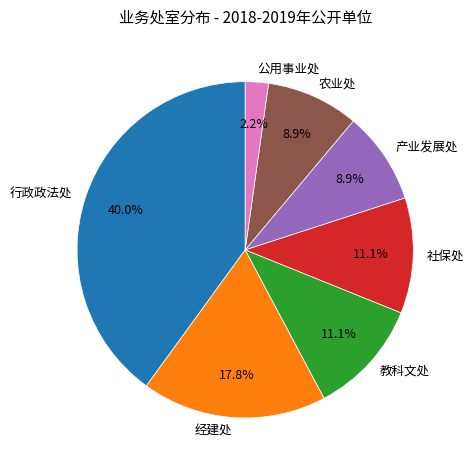

True or false: 社保处 accounts for 1% of the total.

False